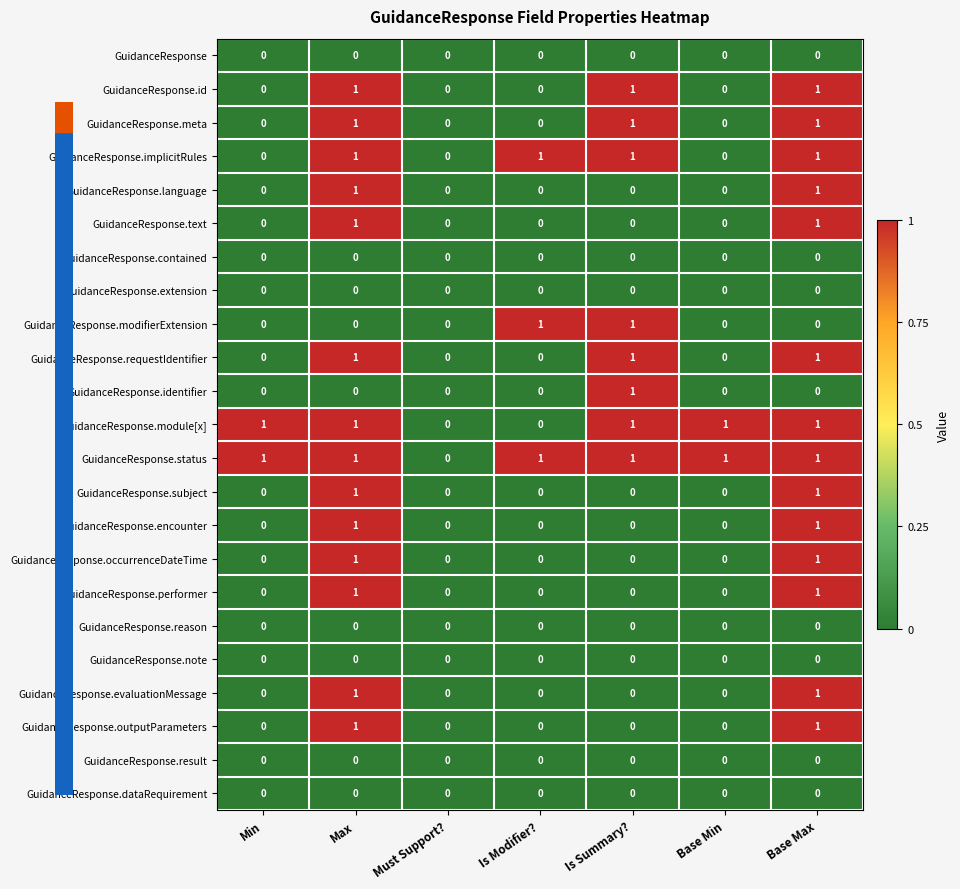

The value of GuidanceResponse.status at Base Max is 2. True or false?

False